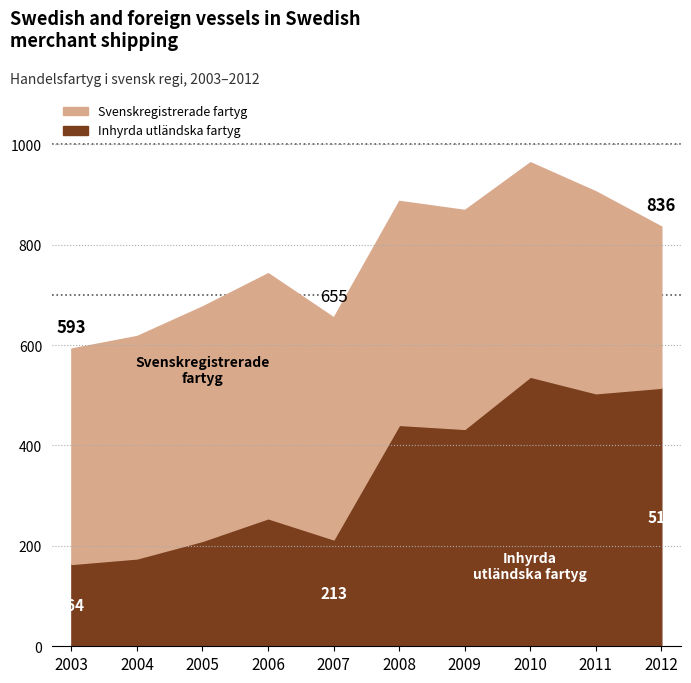

Where is Inhyrda utländska fartyg nearest to the value 350?

2009